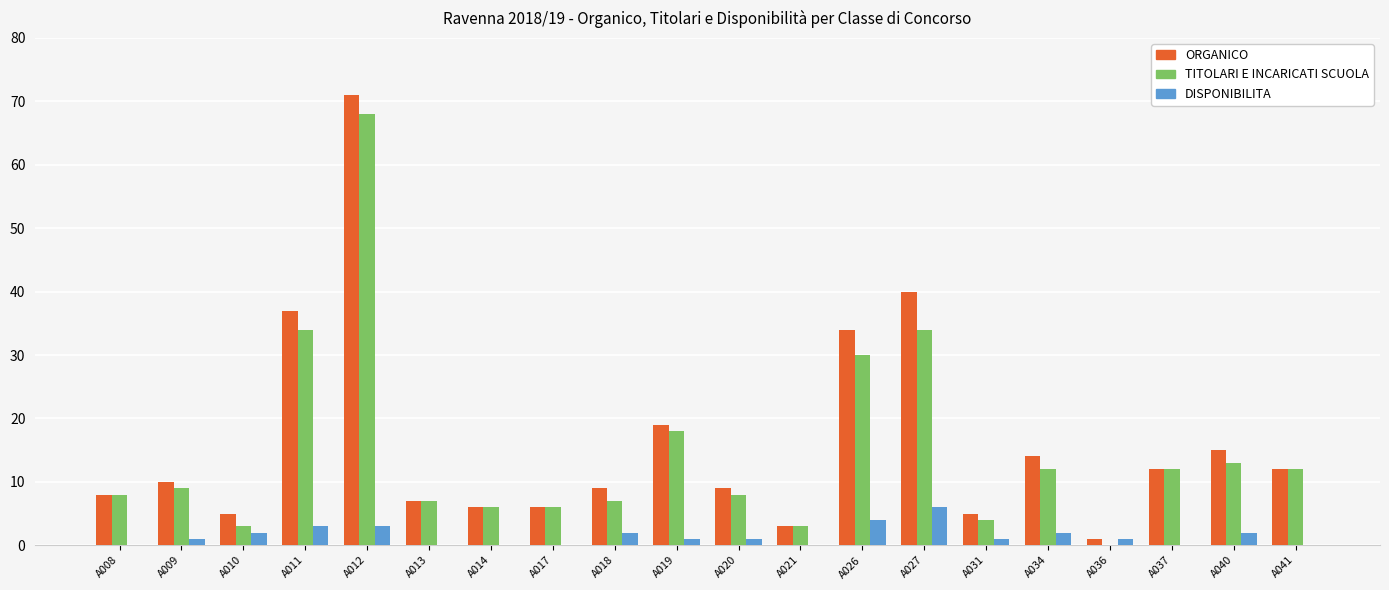

At which category is the sum across all series the highest?

A012